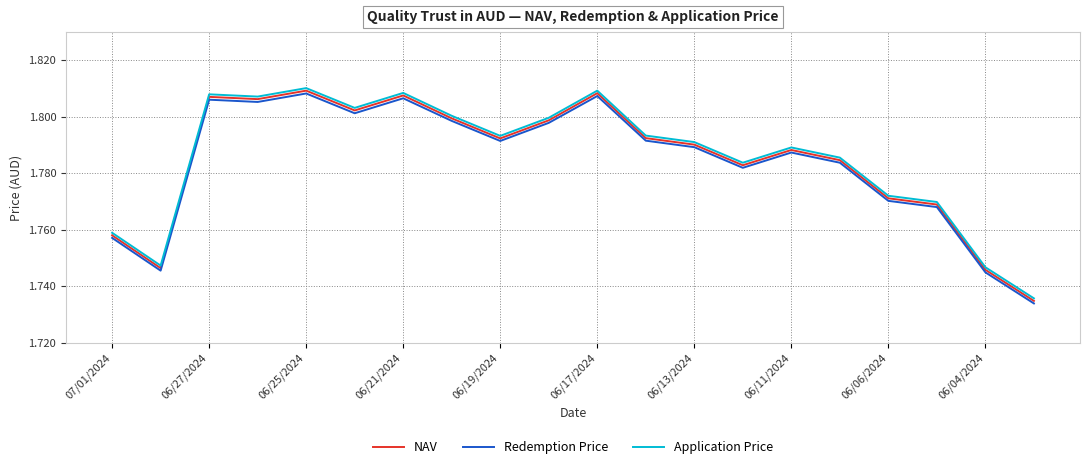

True or false: Redemption Price and Application Price cross at least once.

False